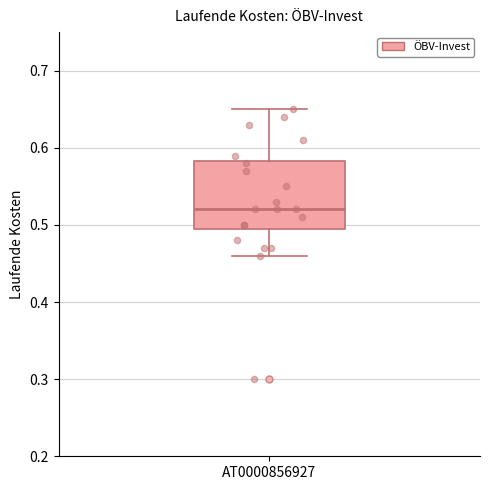

Where does the upper whisker of the box for AT0000856927 end on the y-axis? The values are not printed on the chart, so give them approximately, as read against the axis.

0.65